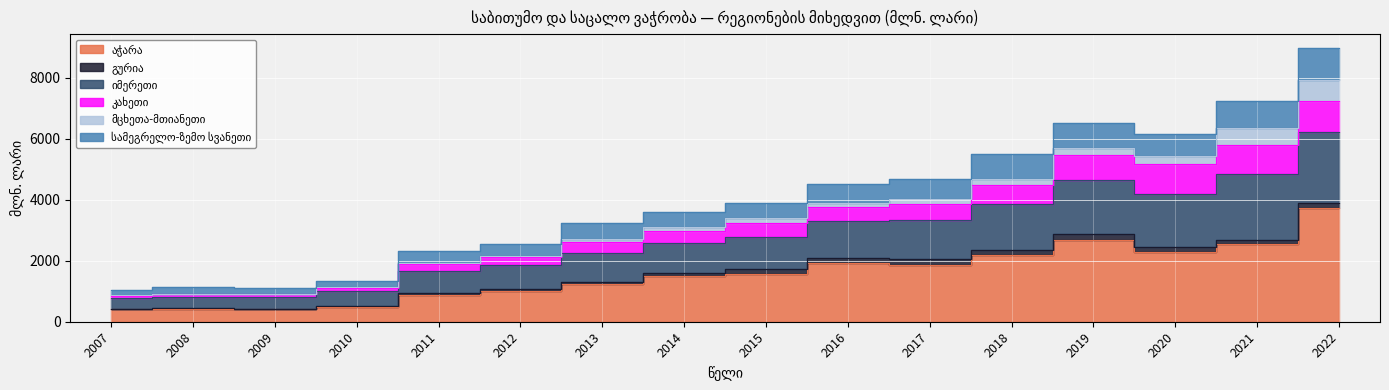

The value of აჭარა at 2017 is 1868.6. True or false?

True